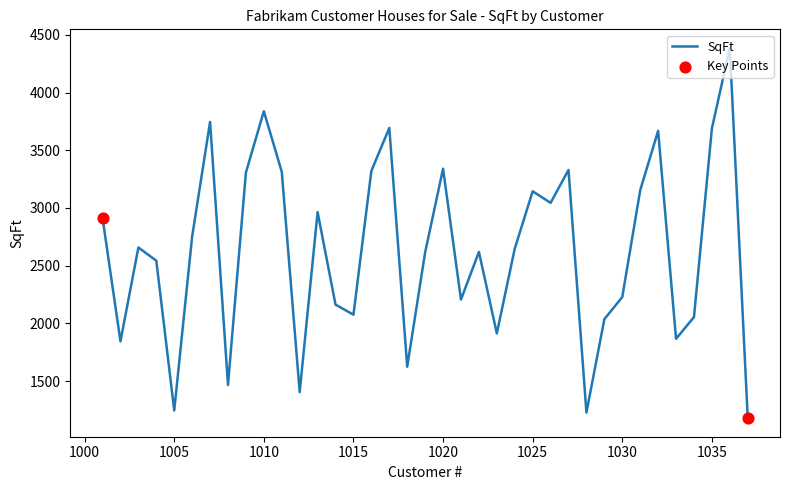

What is the greatest value displayed?

4387